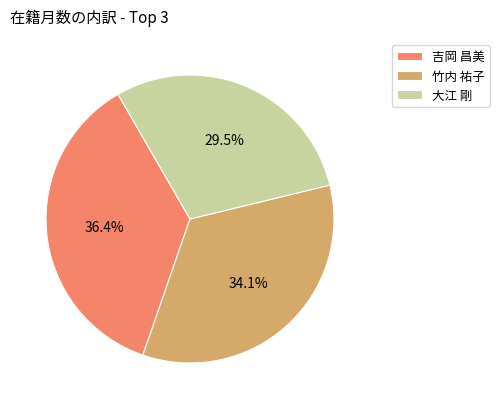

What portion of the pie excludes 吉岡 昌美?

63.6%